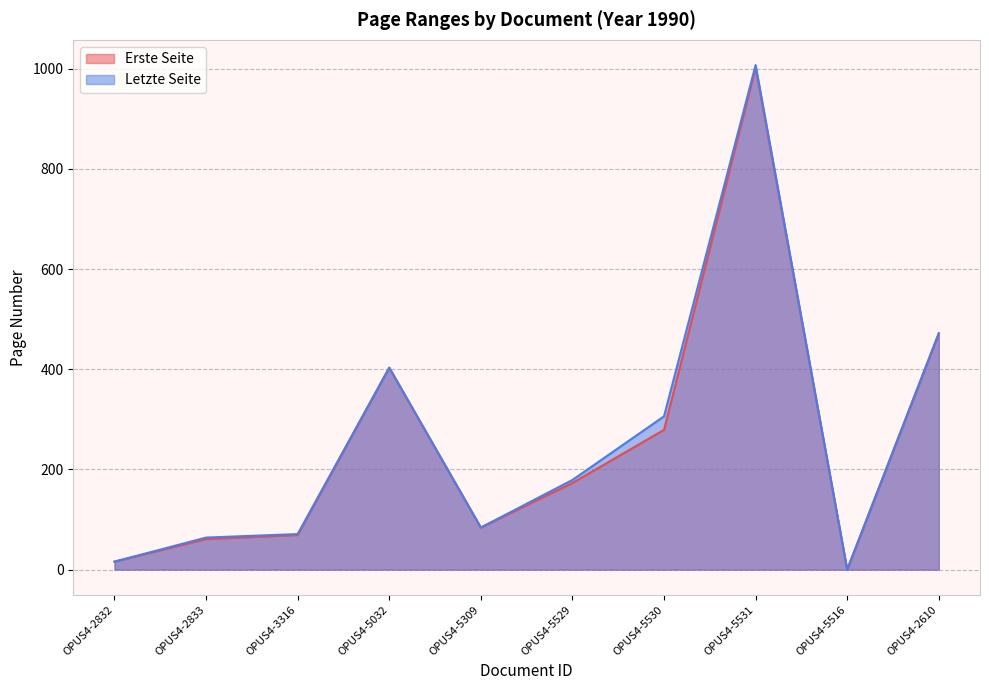

True or false: Letzte Seite has more than 2 interior local peaks.

False